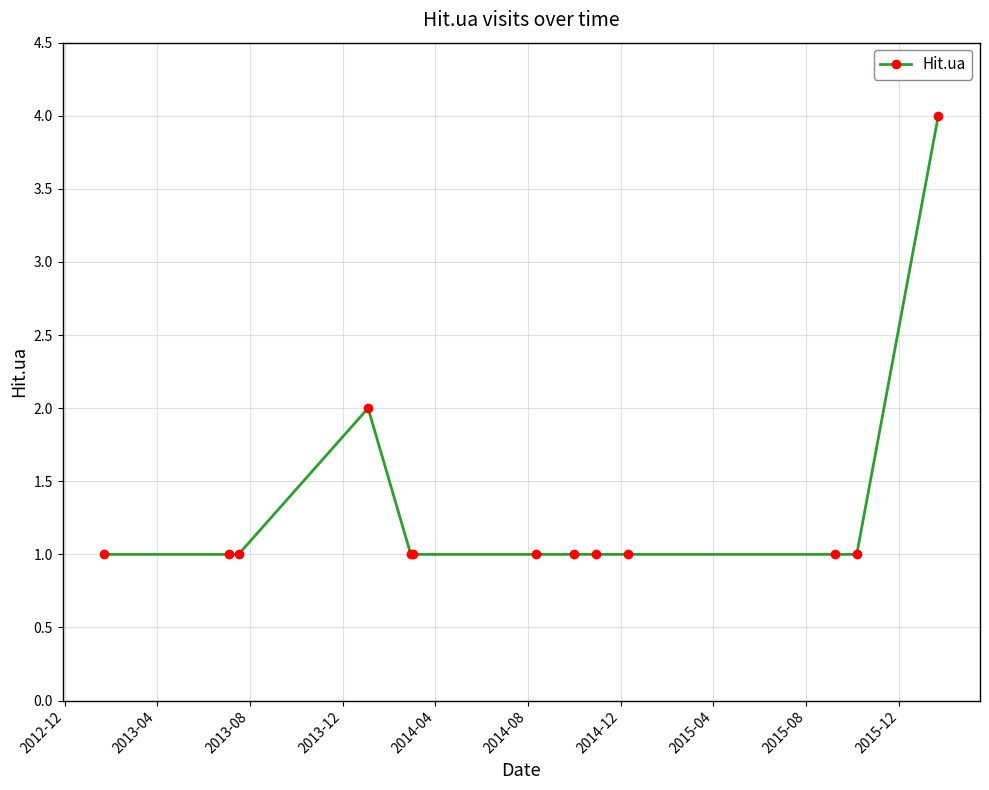

What is the value of the 11th point from the left?

1